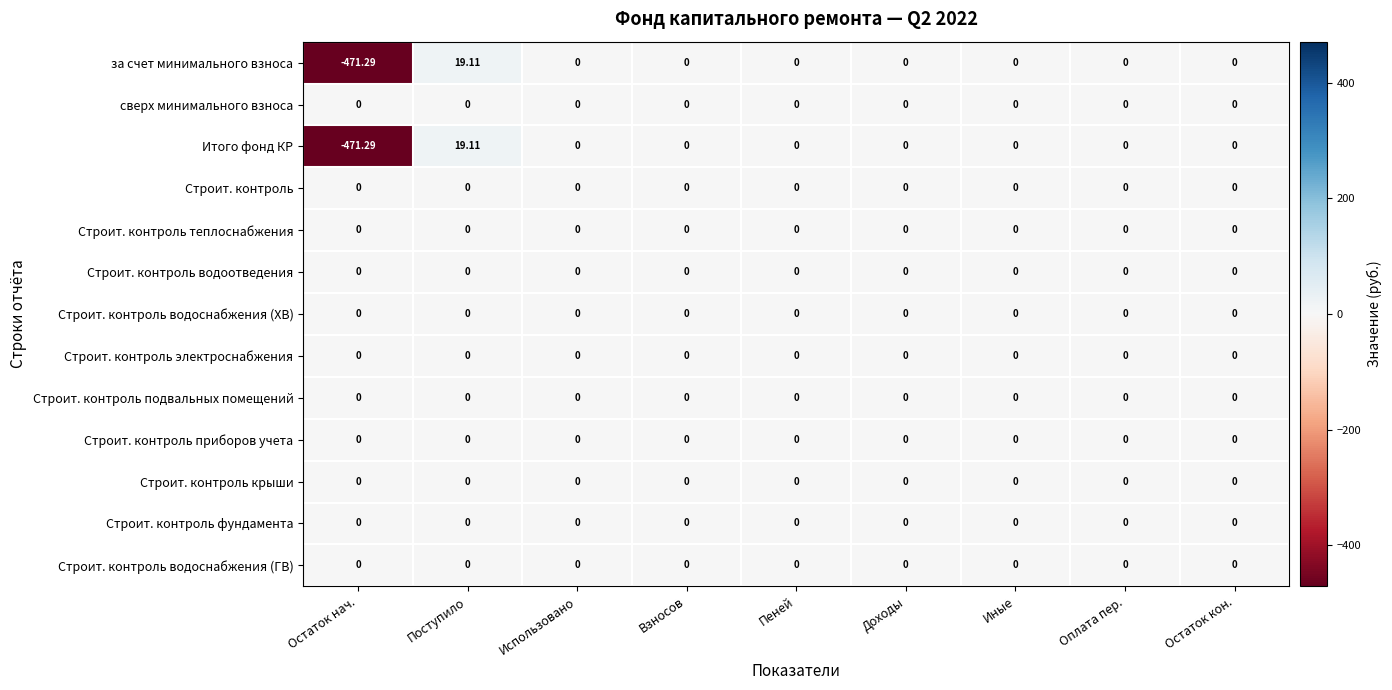

Which label corresponds to the smallest value in the chart?

Остаток нач.